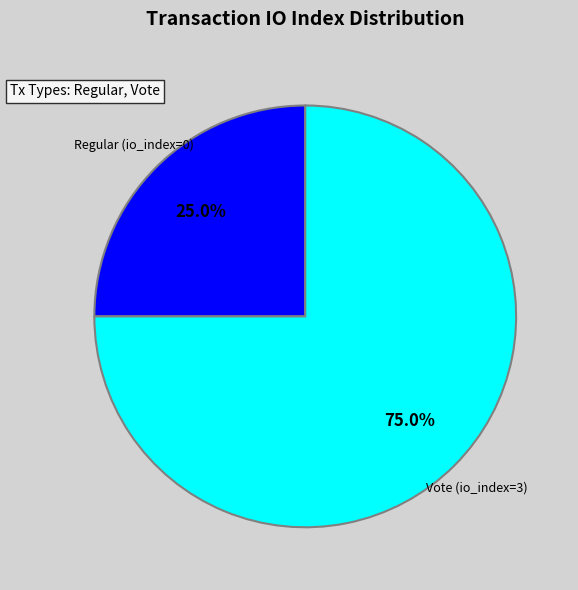

Is there any slice that represents more than half of the pie?

Yes